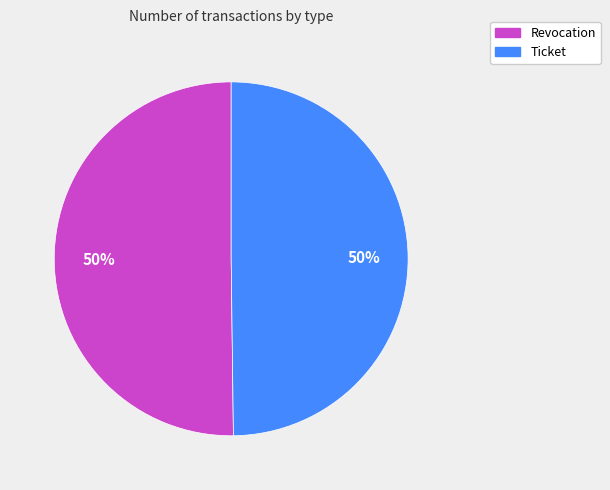

To the nearest percent, what percentage of the pie is Revocation?

50%